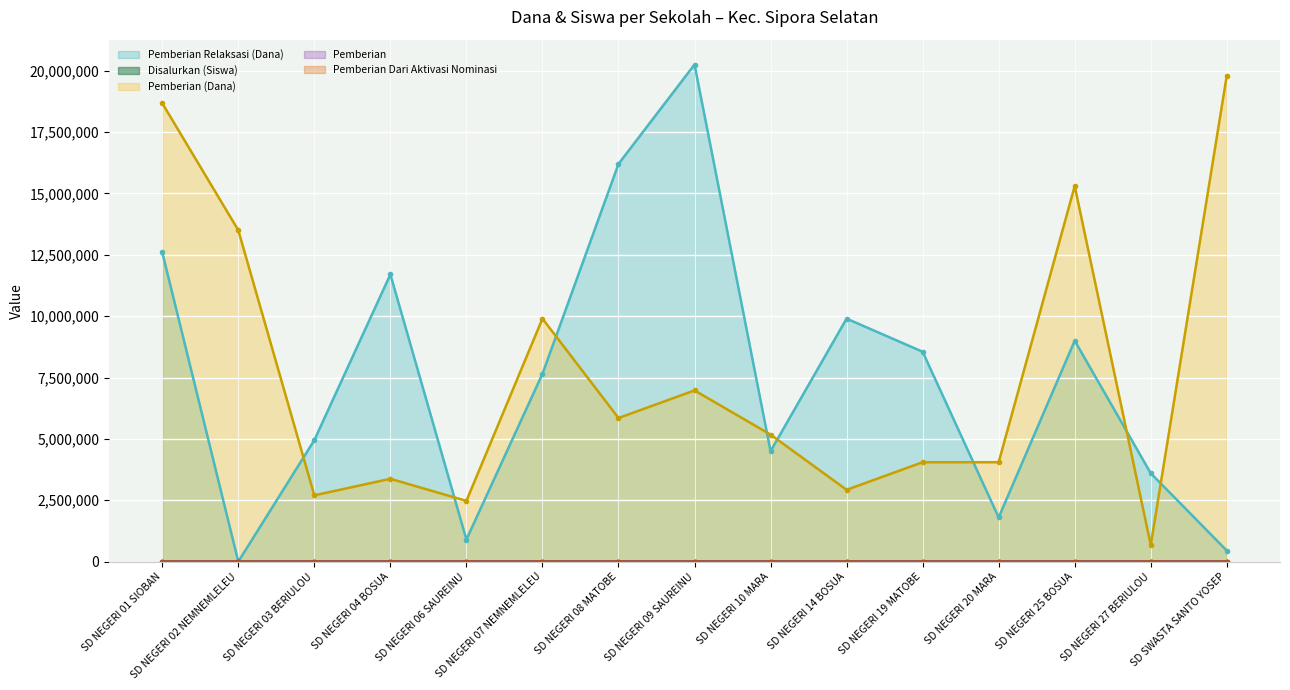

The value of Pemberian Dari Aktivasi Nominasi at SD NEGERI 20 MARA is 0. True or false?

True